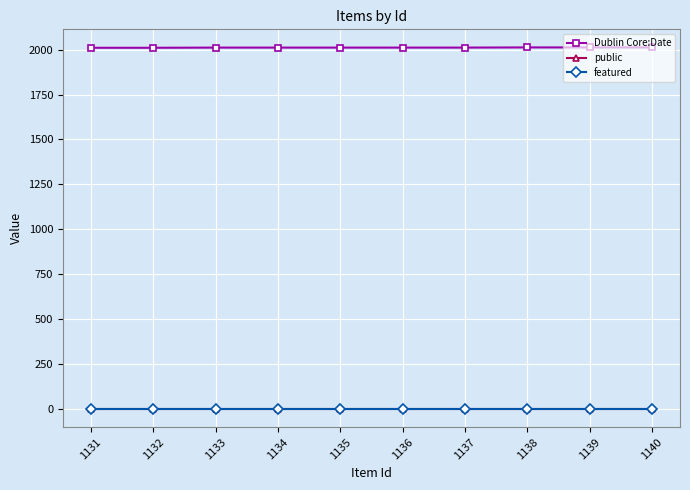

What is the difference between the second highest and minimum values in the Dublin Core:Date series?

2